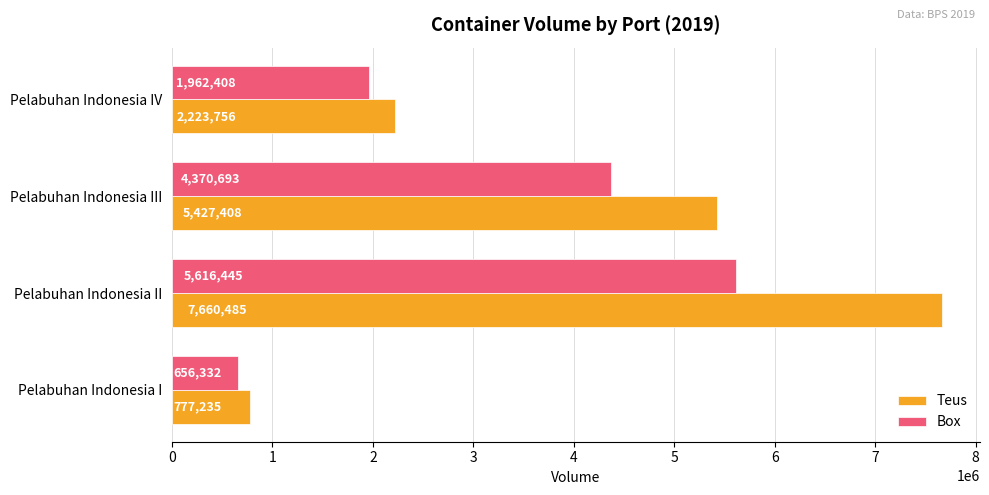

True or false: Teus has a value of 3561582 at Pelabuhan Indonesia IV.

False